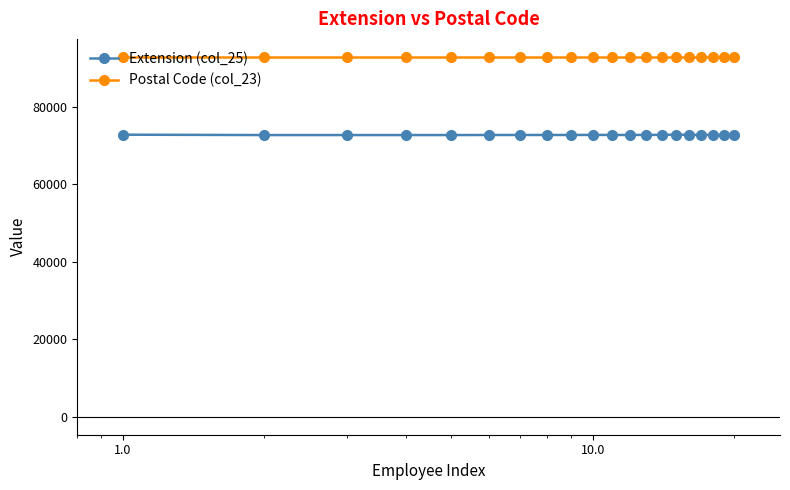

What is the value of the Extension (col_25) point at the 9th from the left?

72724